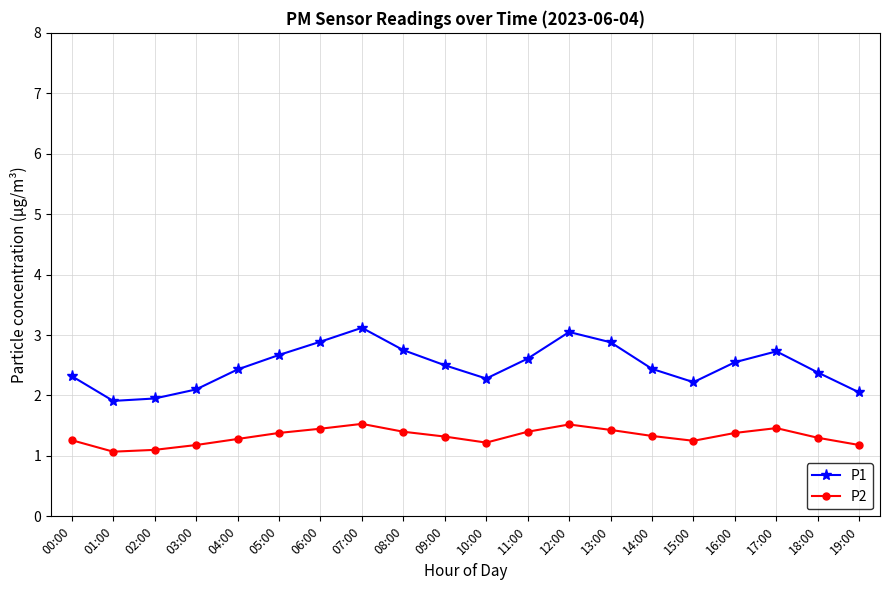

Read the P1 value at 09:00.

2.5